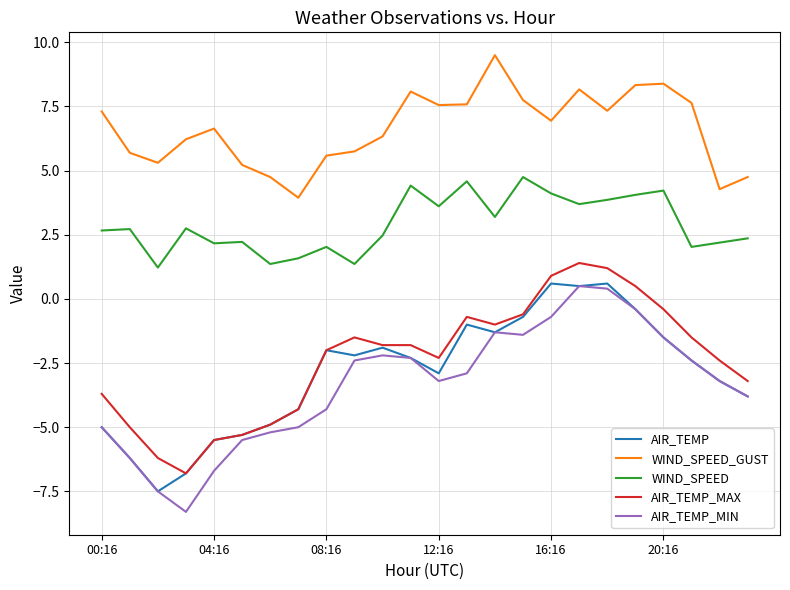

What is the highest value of the WIND_SPEED_GUST series?

9.5